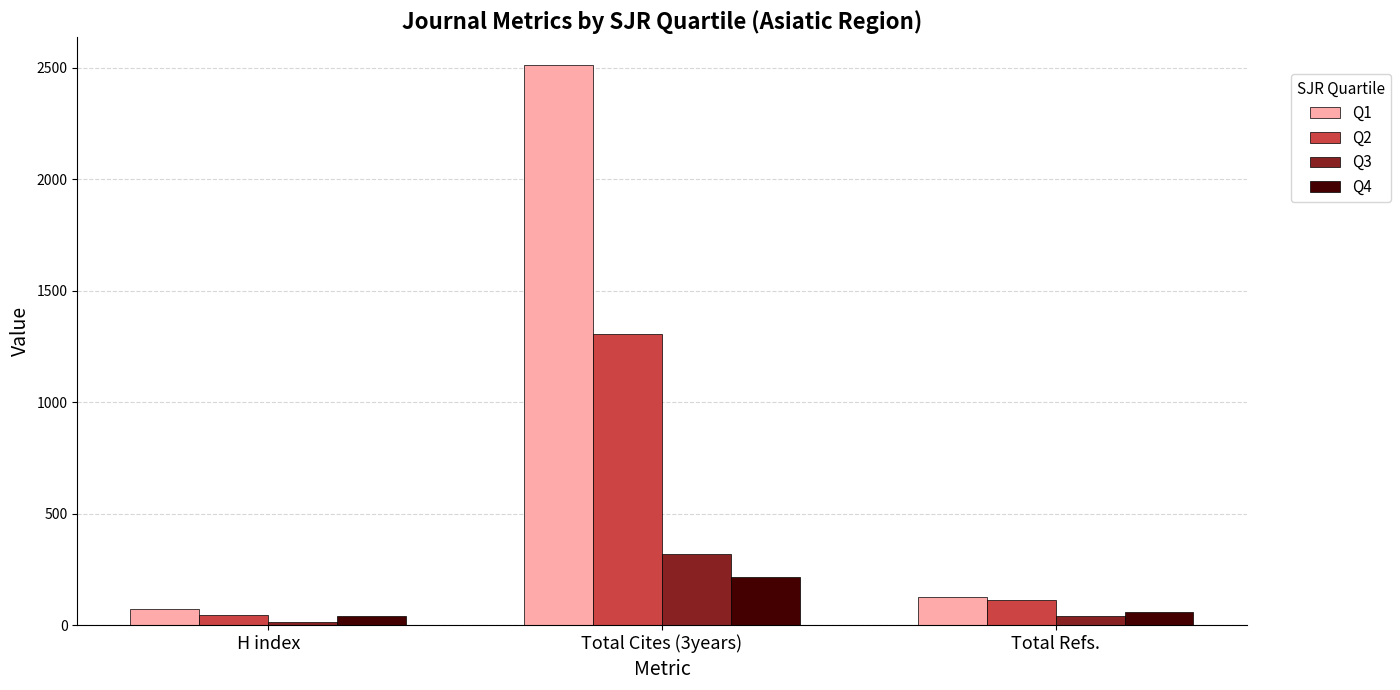

Where is Q4 nearest to the value 127?

Total Refs.